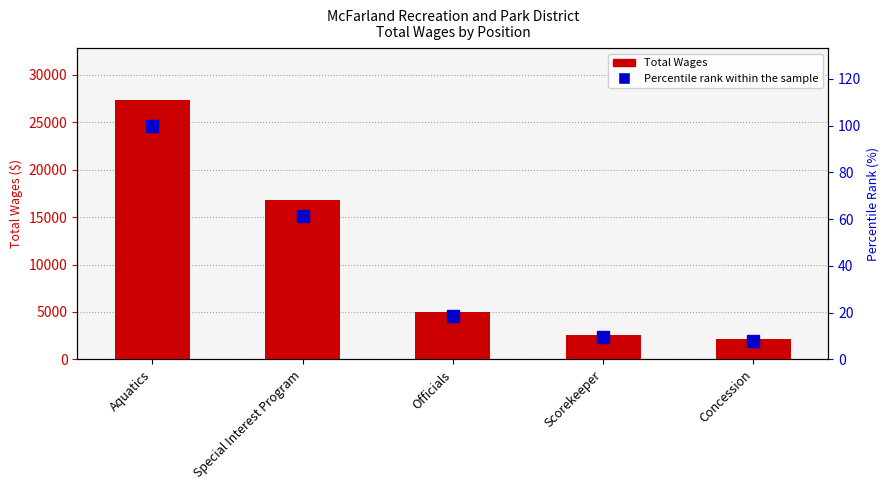

What value does the Percentile rank within the sample series have at Concession?

8.0